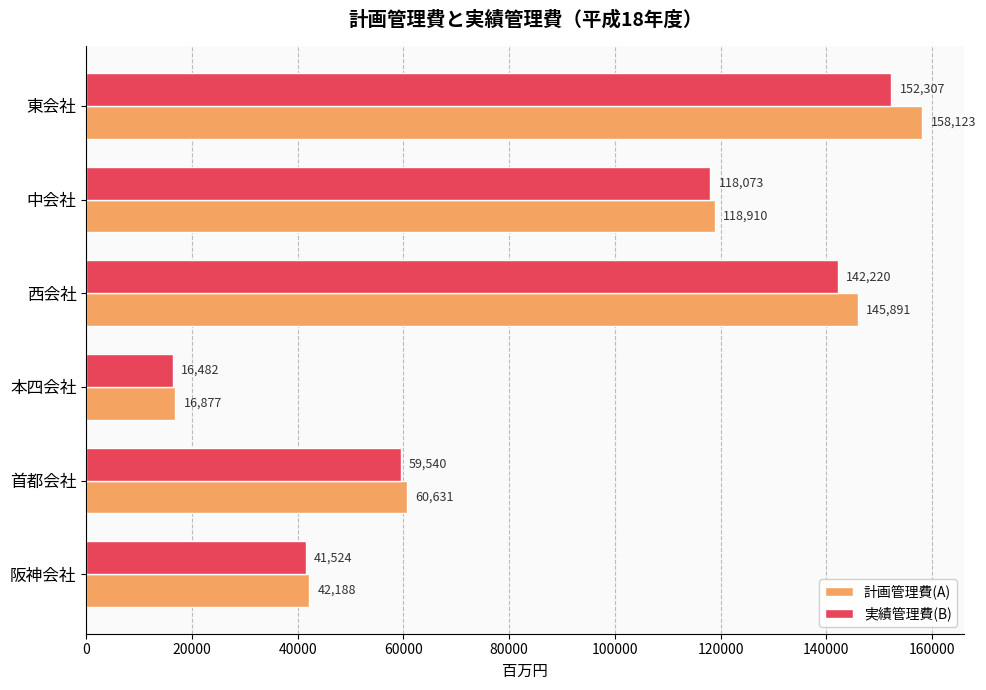

The 実績管理費(B) series shows 152307 at 東会社. True or false?

True